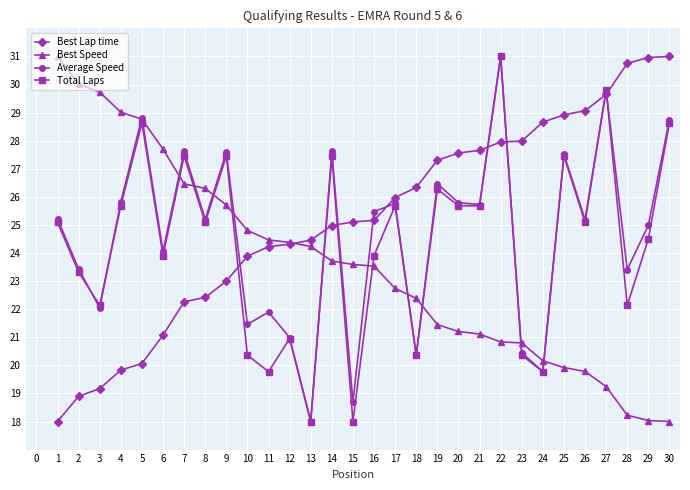

True or false: Best Lap time and Total Laps cross at least once.

True